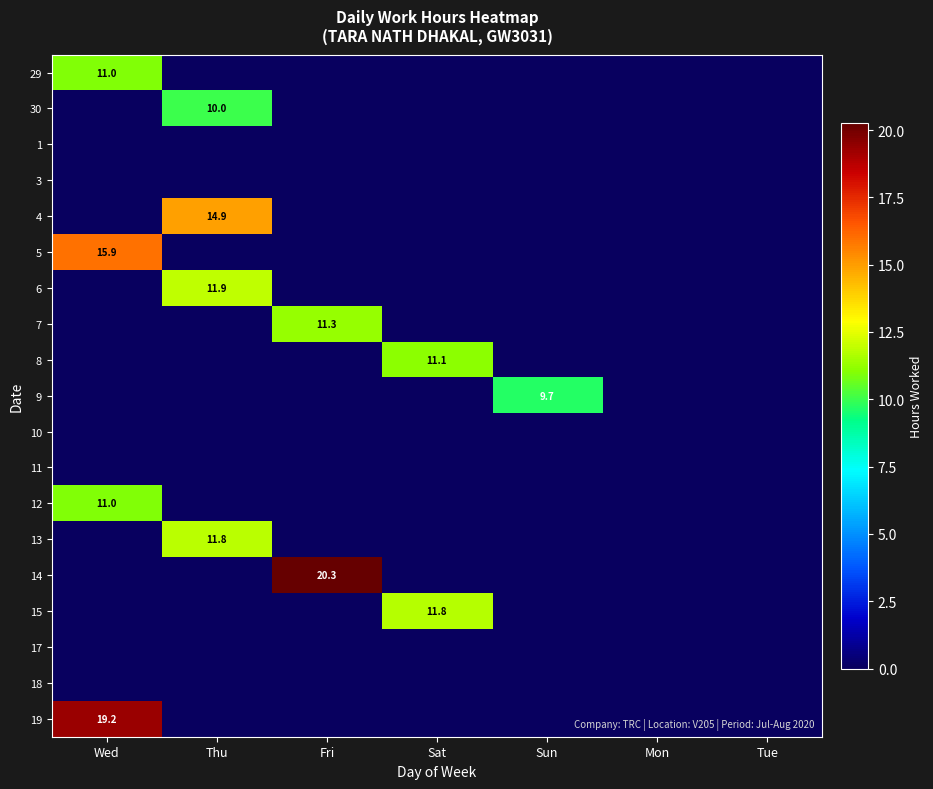

How many values in the 4 series exceed 0?

1